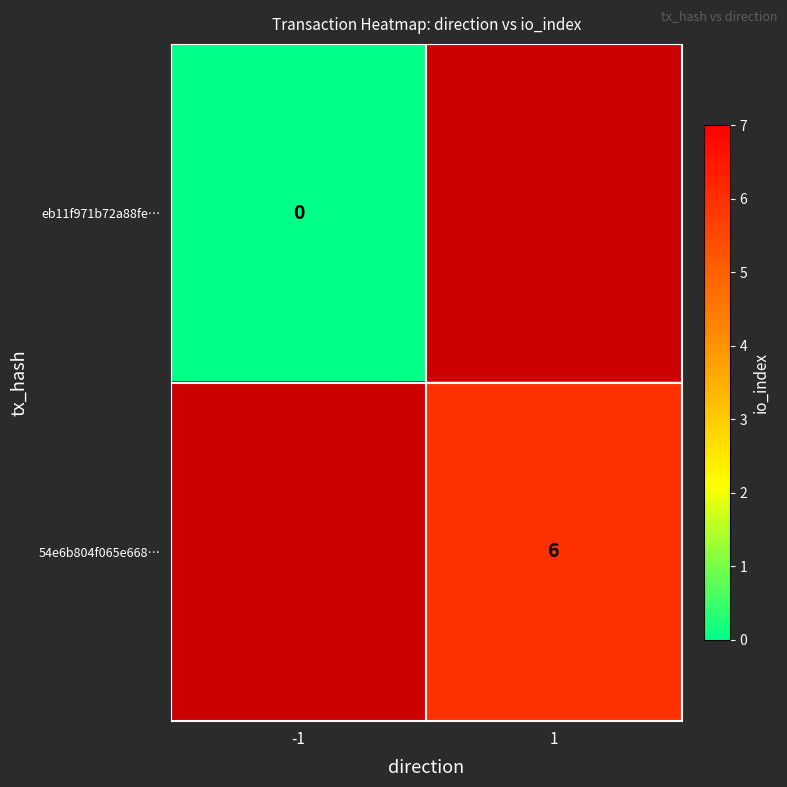

True or false: 54e6b804f065e668… has a value of 6 at 1.

True